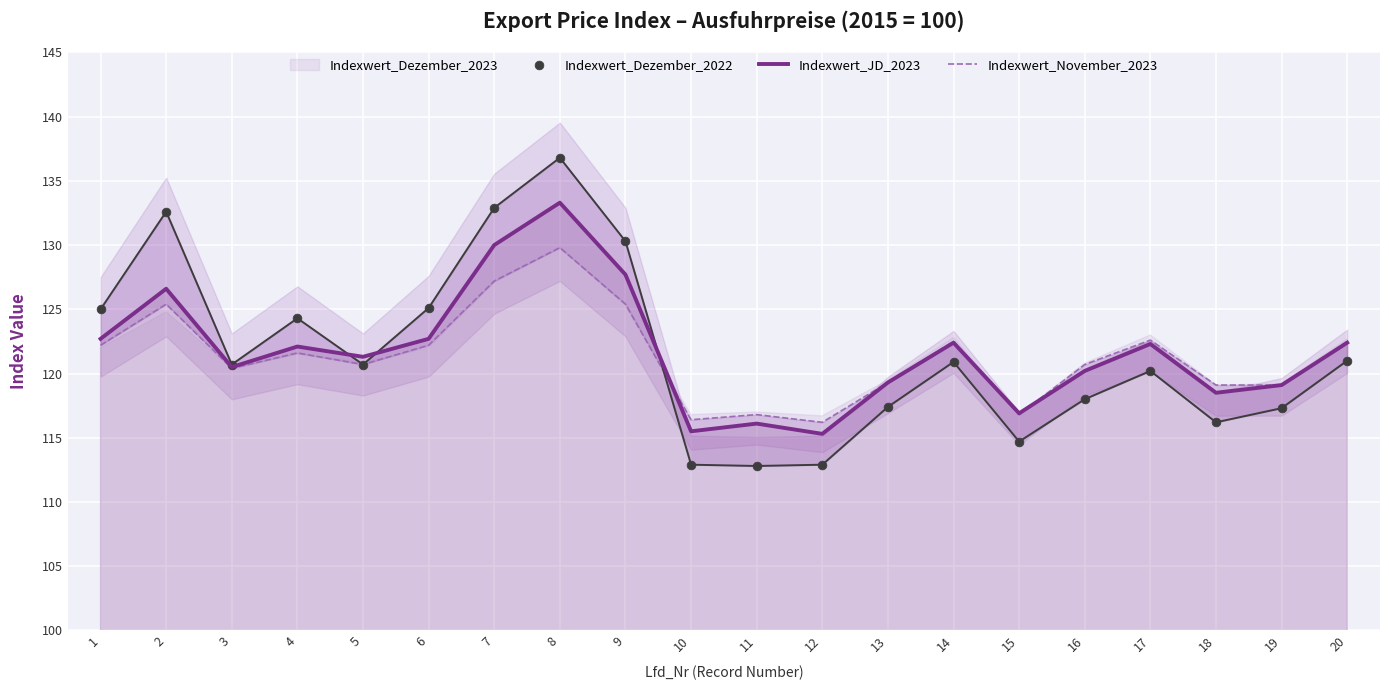

What is the total value across all series at 9?

383.4